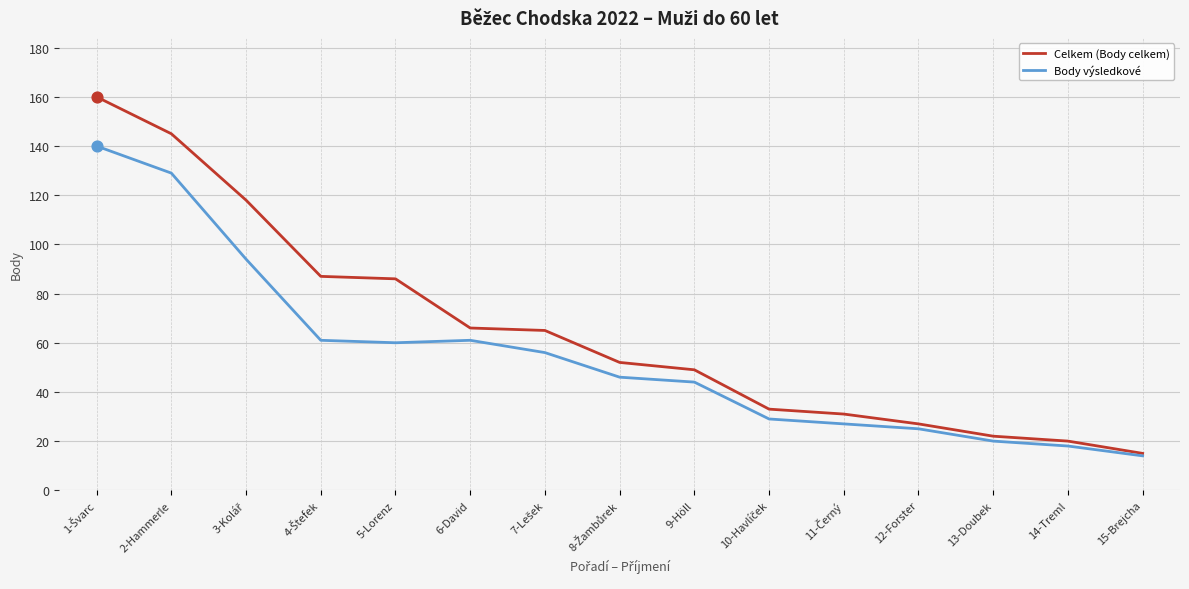

At how many categories does at least one series exceed 63?

7